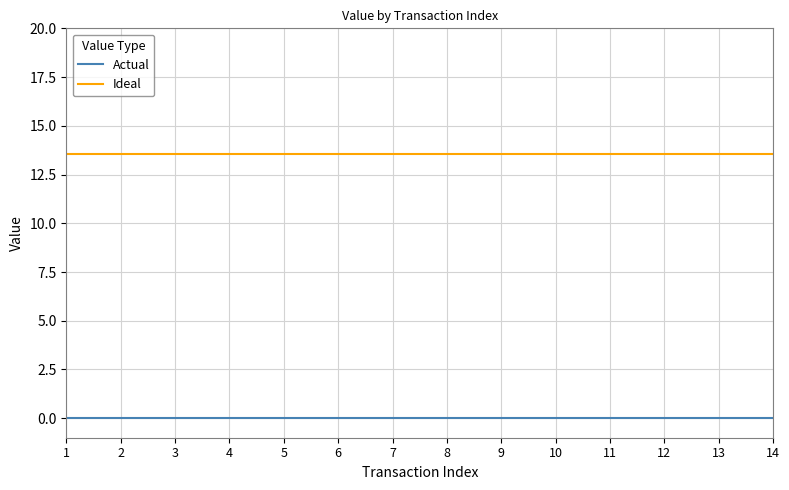

True or false: Ideal and Actual cross at least once.

False